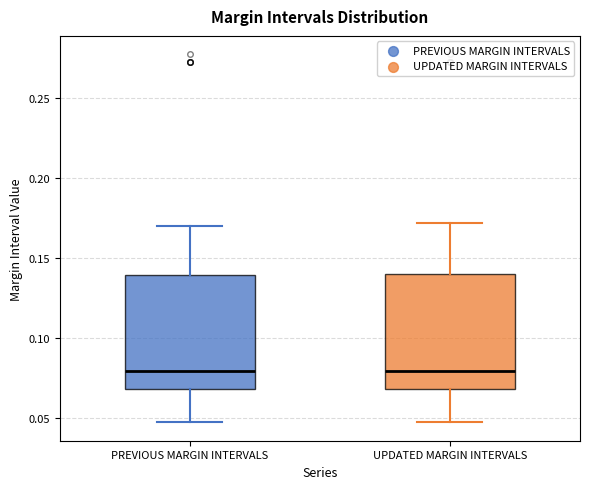

Where does the lower whisker of the box for UPDATED MARGIN INTERVALS end on the y-axis? The values are not printed on the chart, so give them approximately, as read against the axis.

0.045